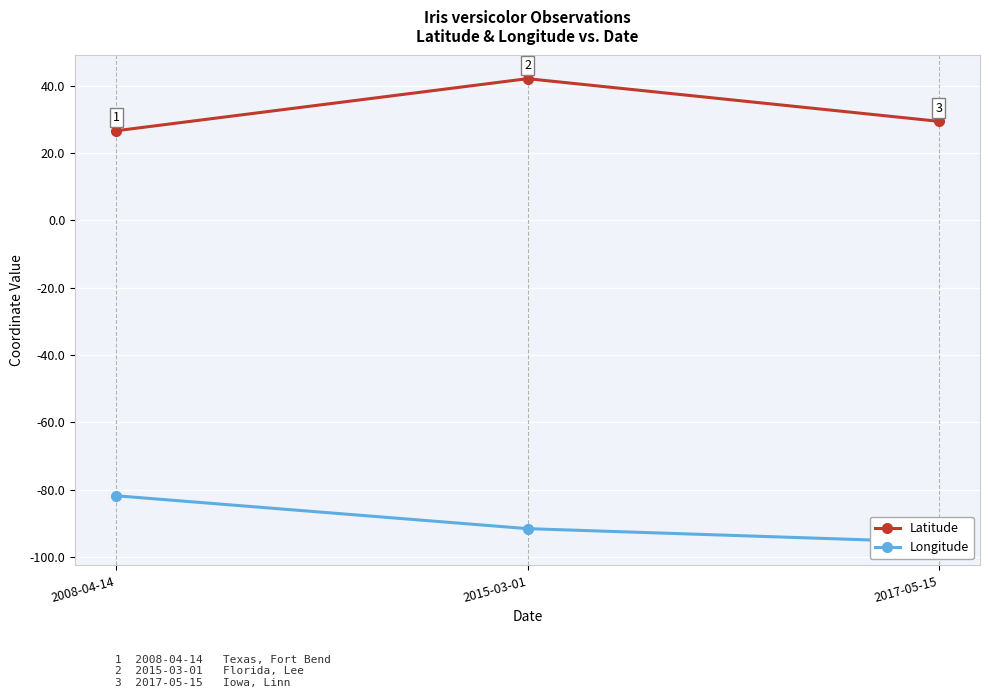

Rank the series by their maximum value, from lowest to highest.

Longitude, Latitude